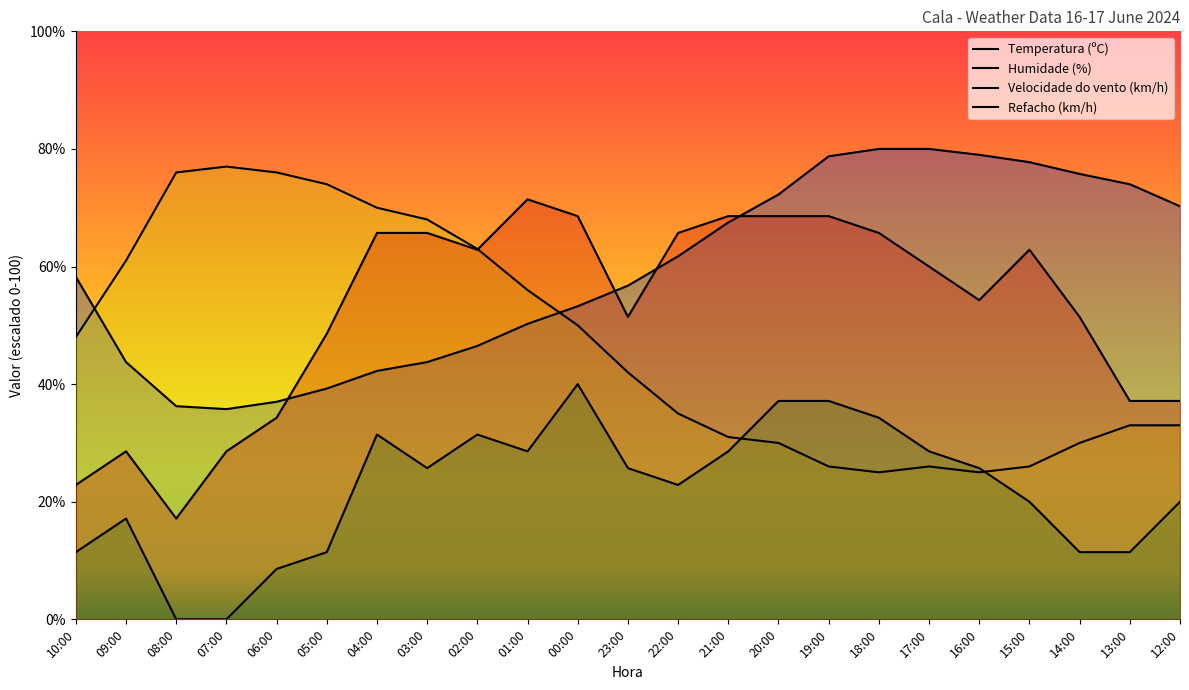

True or false: Velocidade do vento (km/h) has more than 0 points higher than both neighbors.

True